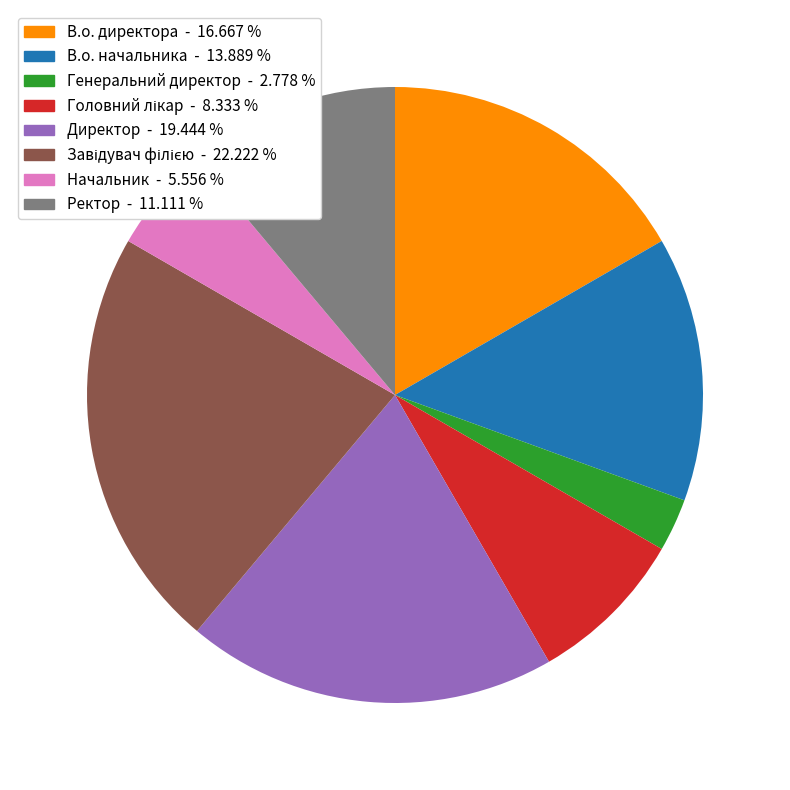

Combined, do Ректор and В.о. директора account for over 50%?

No